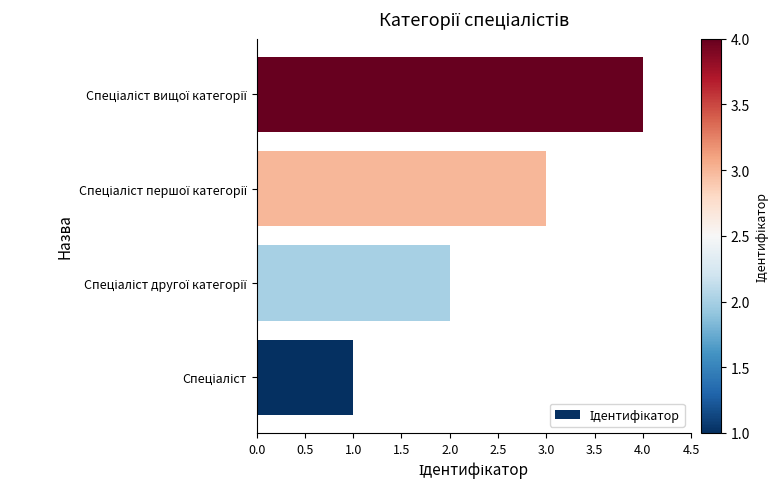

What is the sum of all values?

10